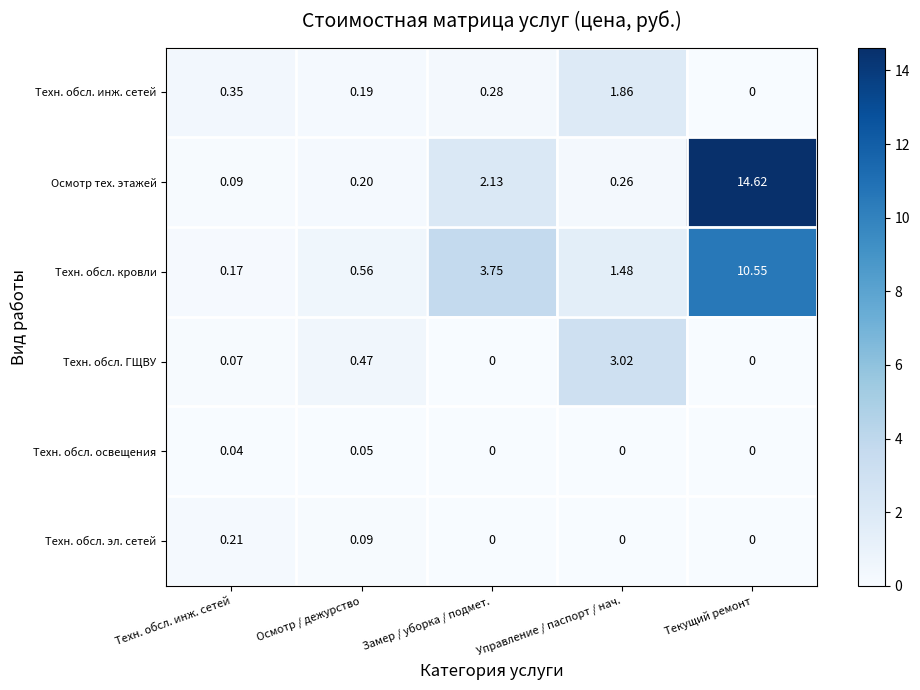

Which series has the largest range (max minus min)?

Осмотр тех. этажей